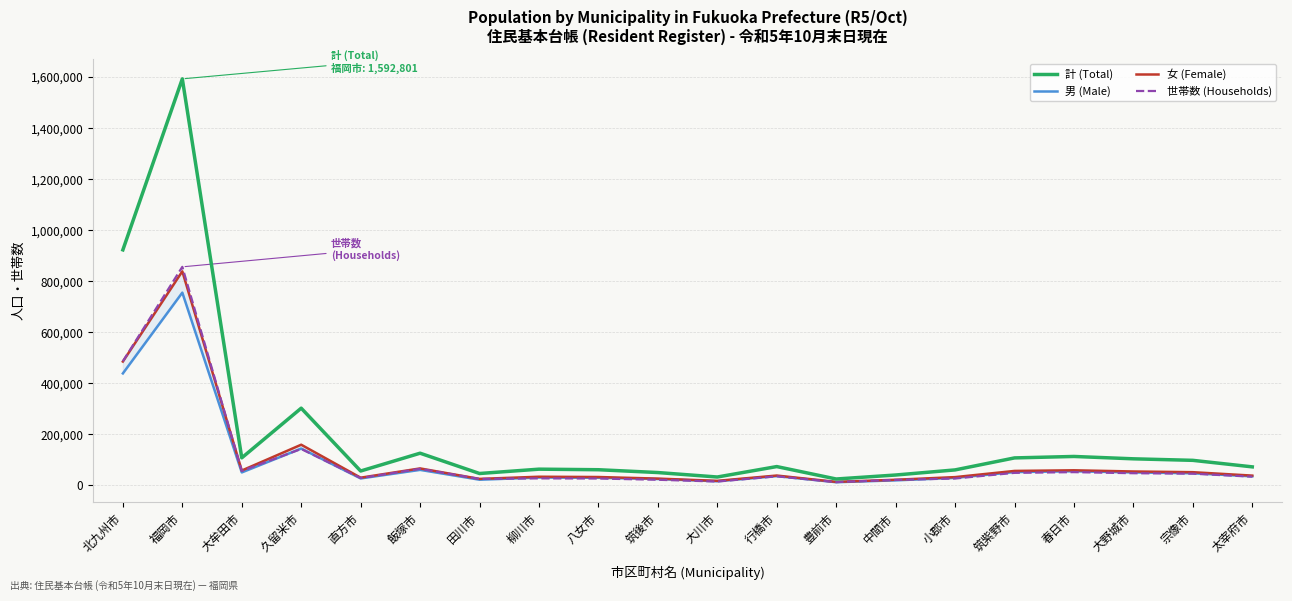

True or false: 男 (Male) and 計 (Total) cross at least once.

False